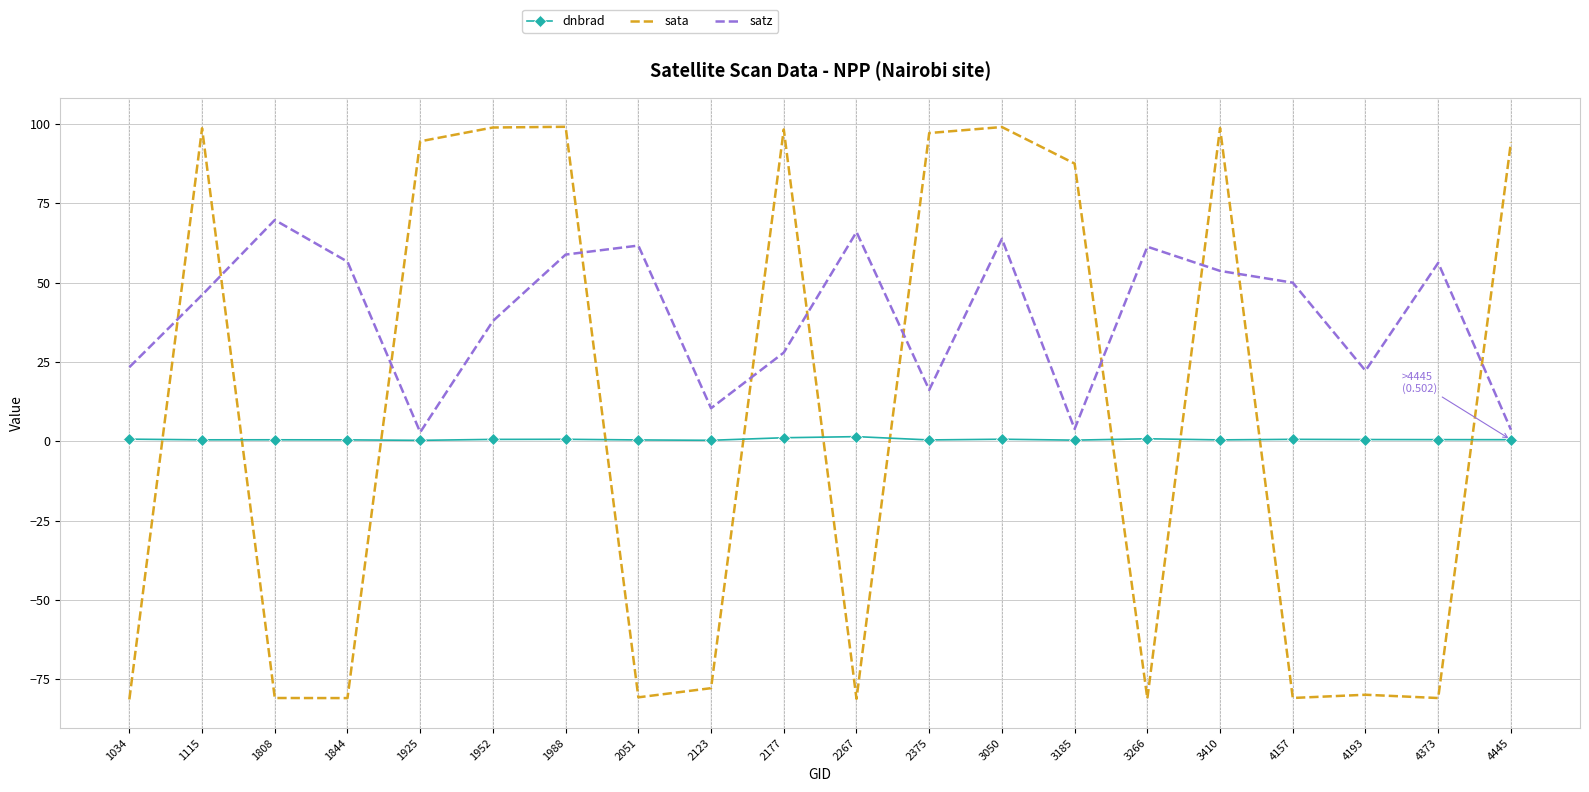

What is the highest value of the satz series?

69.8